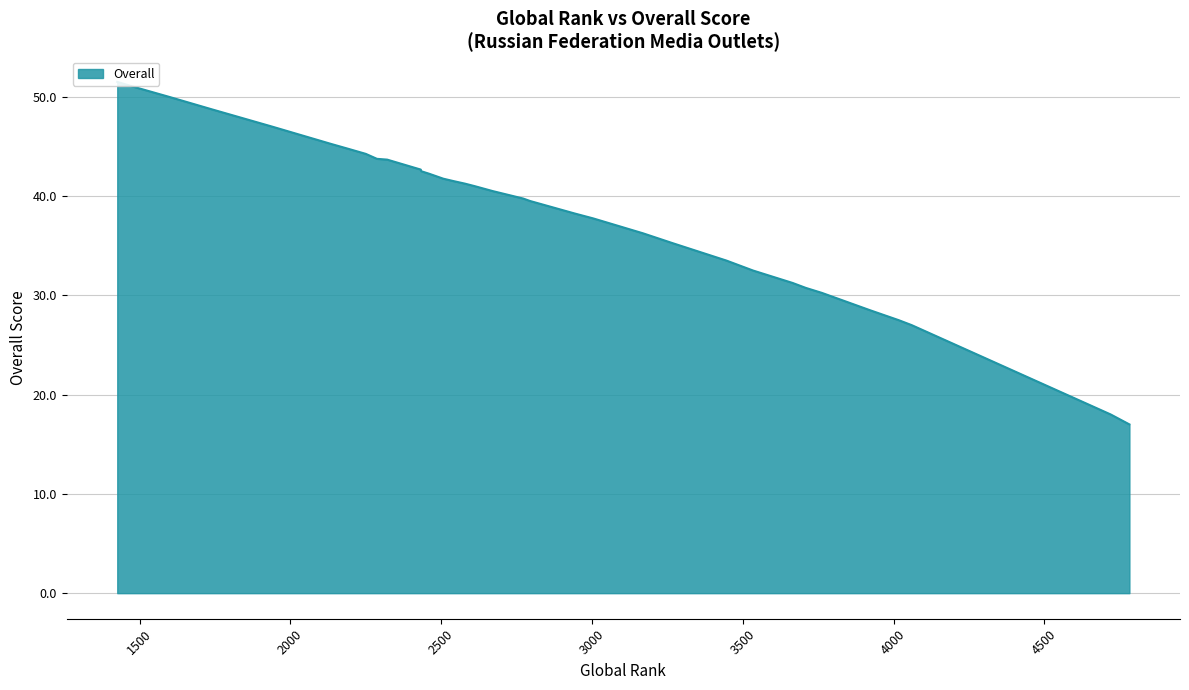

At which category does the chart reach its peak across all series?

1426